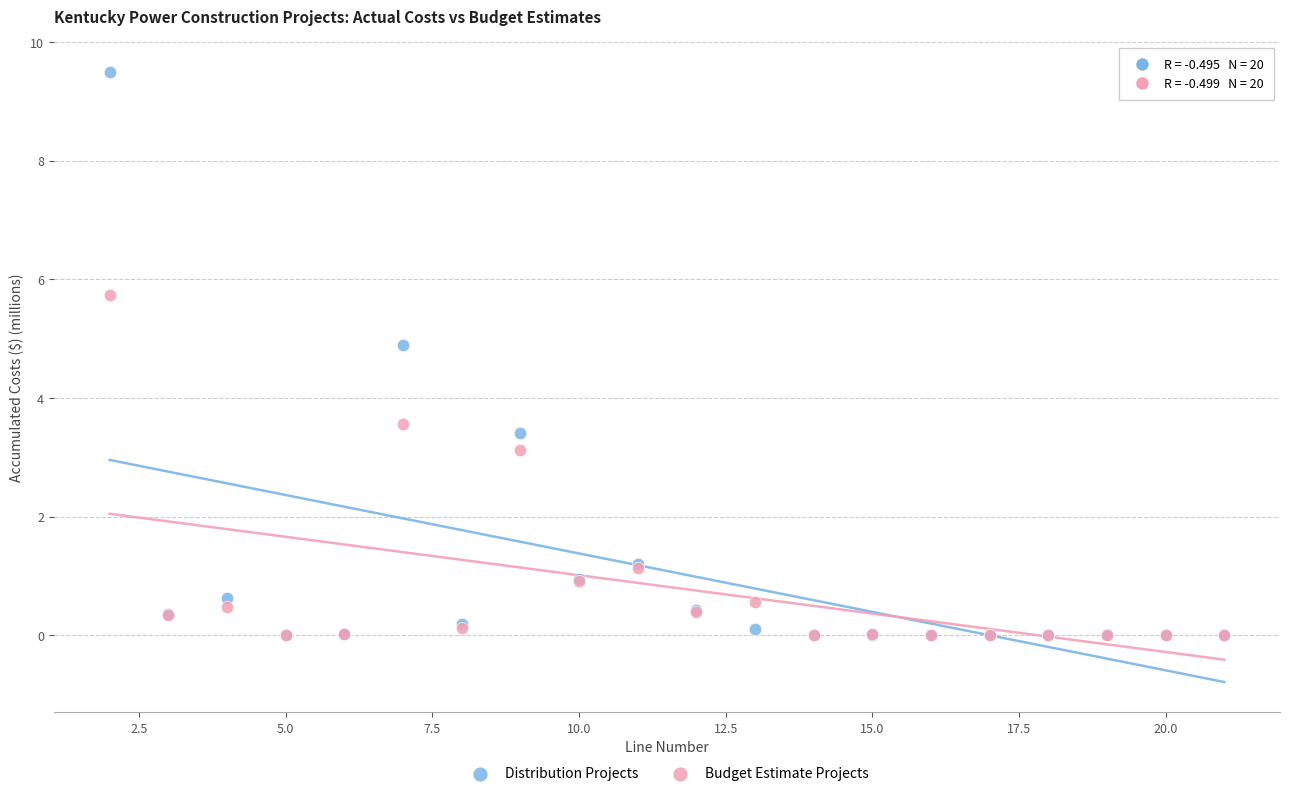

Which series has the largest Y range (max minus min)?

Distribution Projects